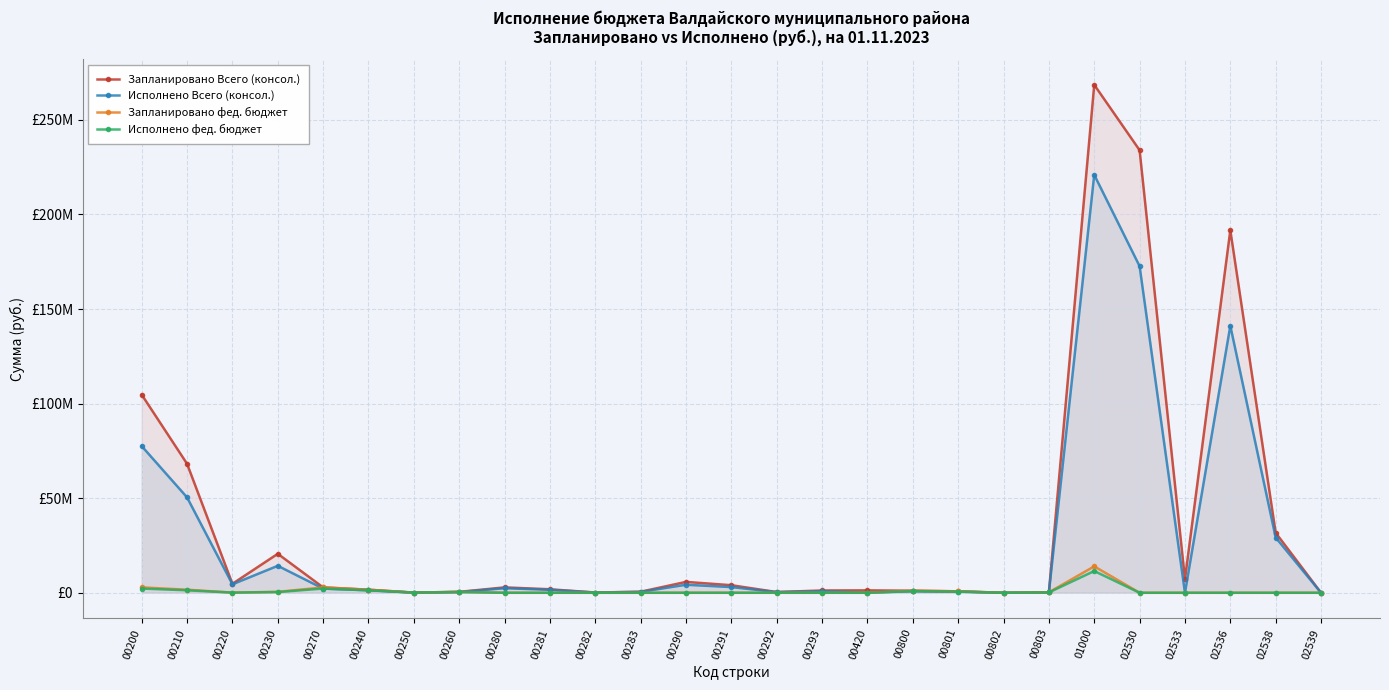

Which label corresponds to the smallest value in the chart?

00802